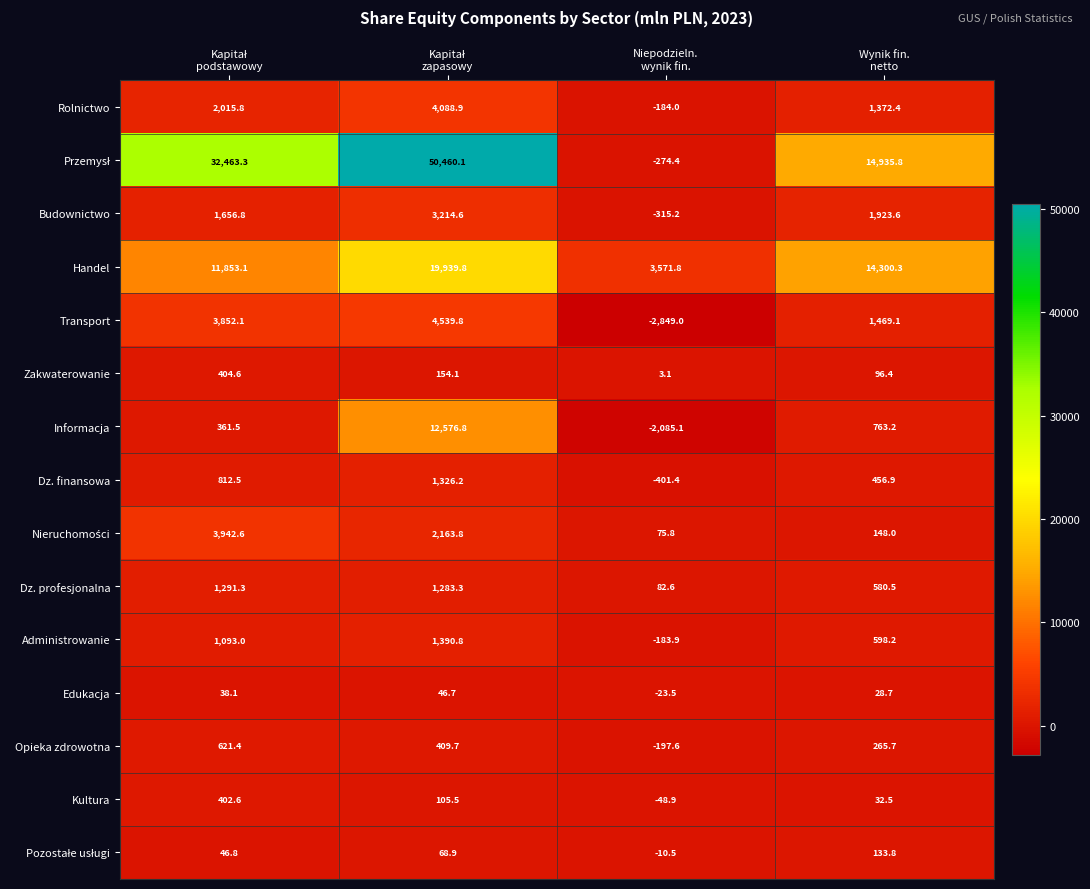

What is the difference between the maximum and second lowest values in the Handel series?

8086.7